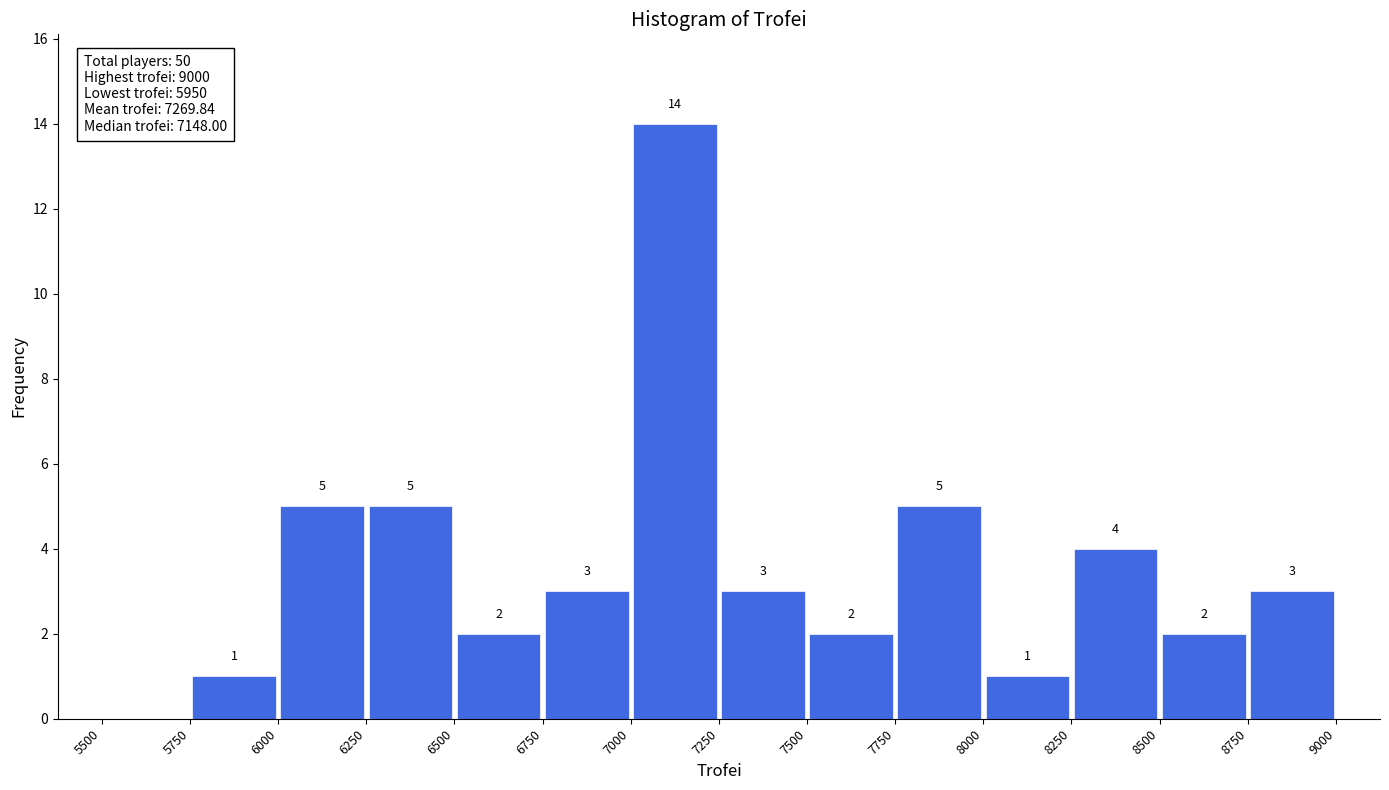

Over which range of the x-axis is the bar tallest?

7000 to 7250